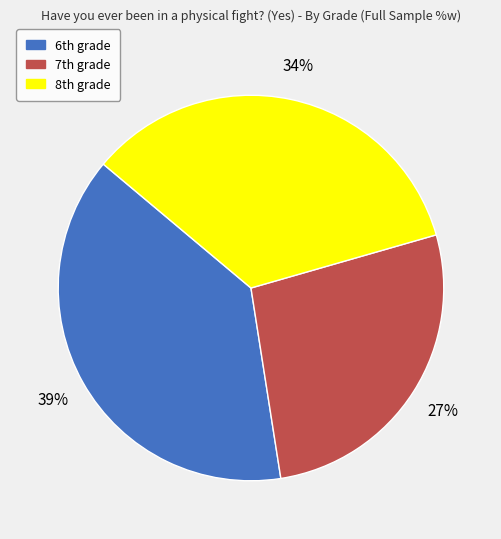

Which slice is the smallest?

7th grade